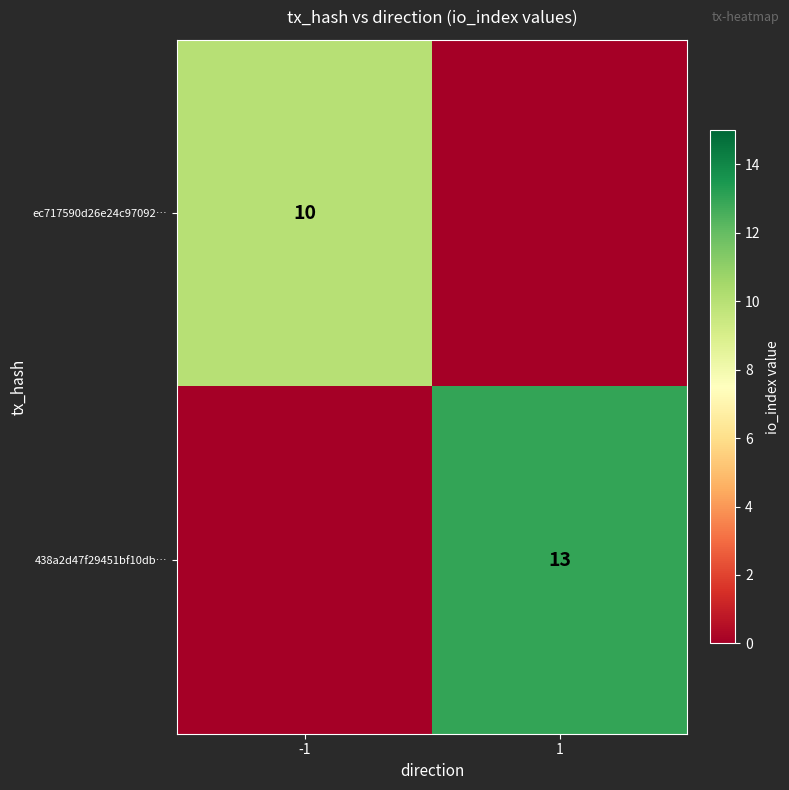

Is it true that 438a2d47f29451bf10db… equals 13 at 1?

True